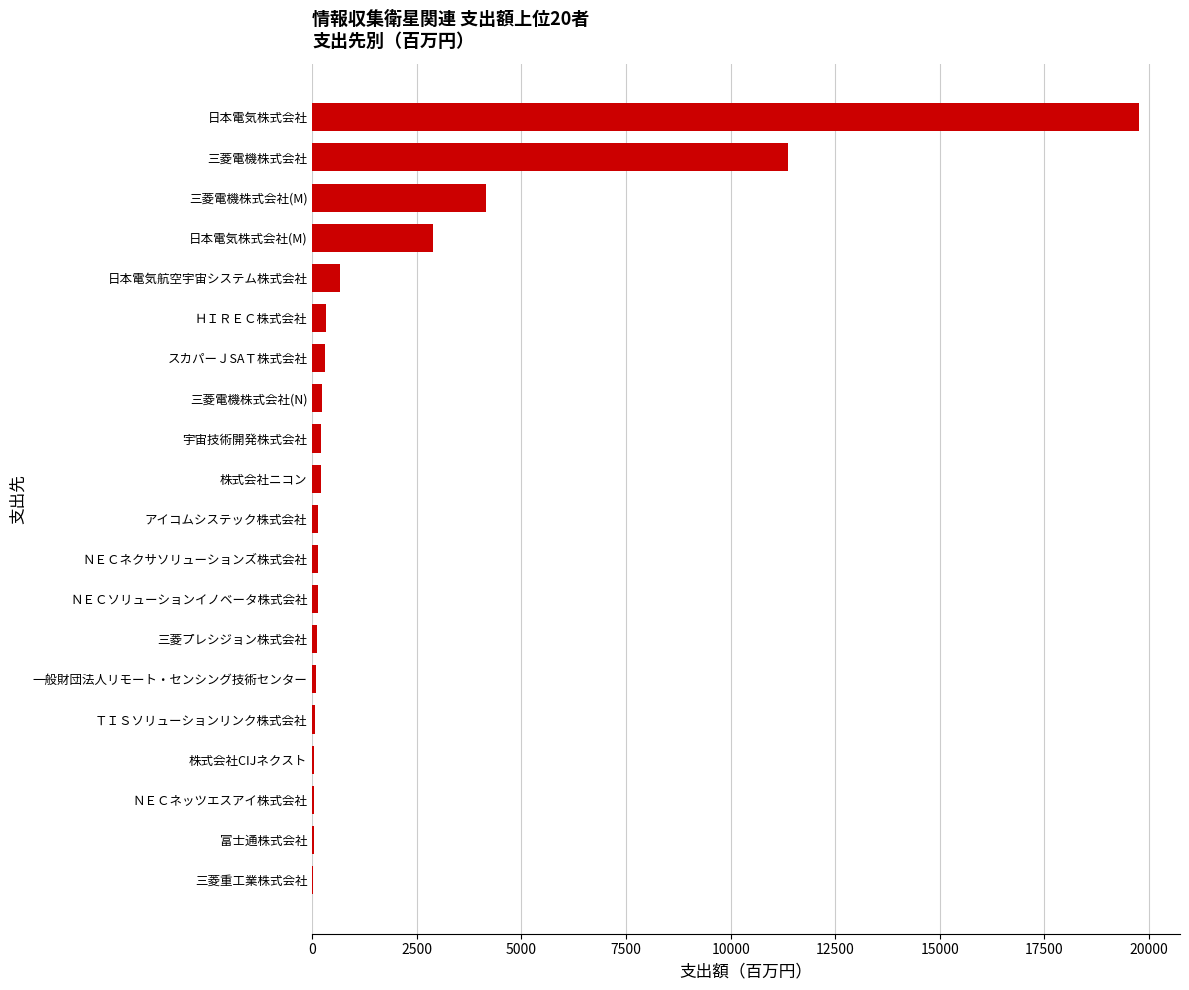

The chart shows a value of 4148 at 三菱電機株式会社(M). True or false?

True